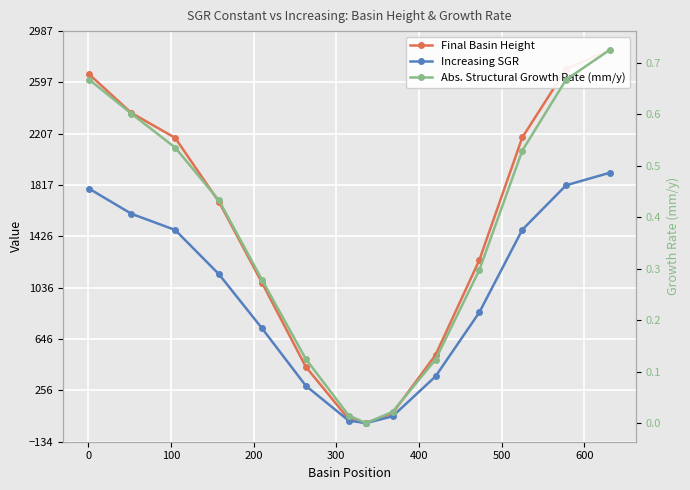

True or false: Increasing SGR and Final Basin Height cross at least once.

False